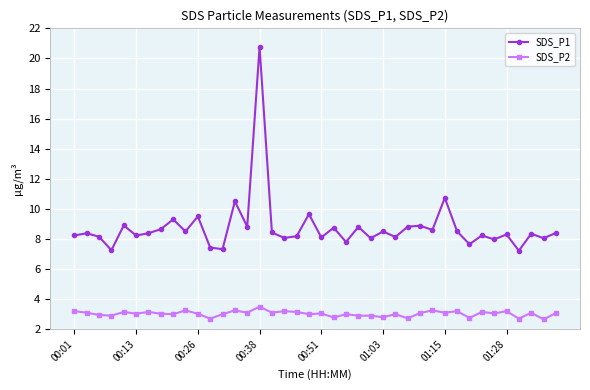

True or false: SDS_P1 and SDS_P2 cross at least once.

False